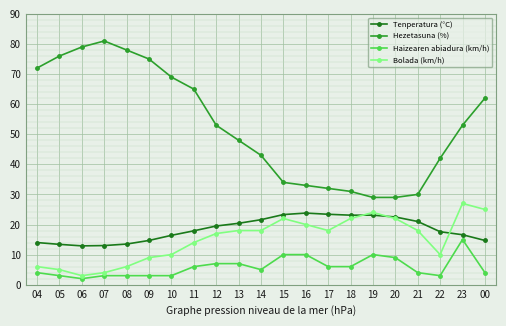

Rank the series by their maximum value, from highest to lowest.

Hezetasuna (%), Bolada (km/h), Tenperatura (°C), Haizearen abiadura (km/h)